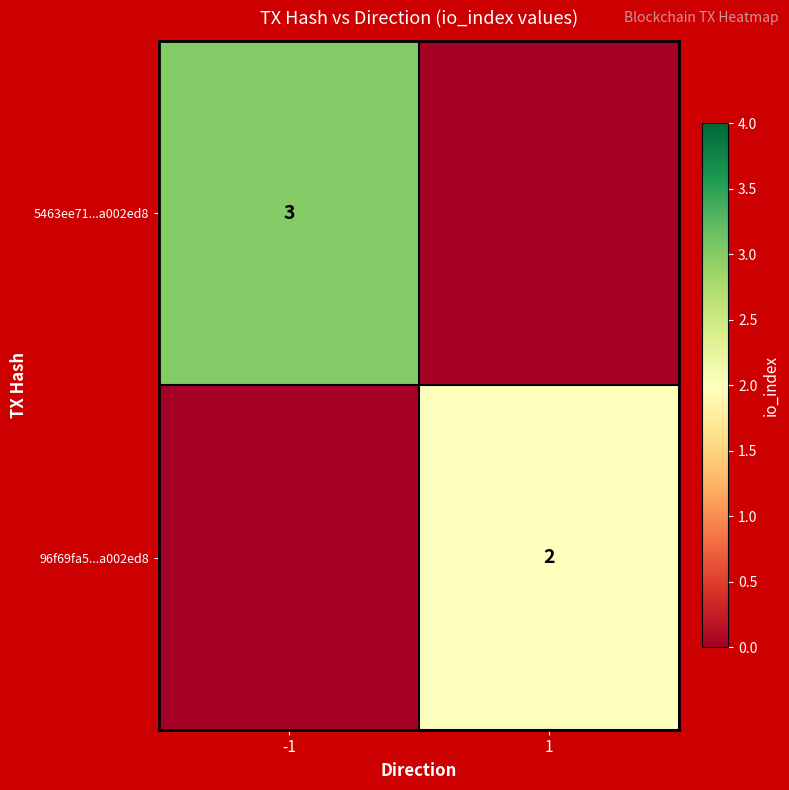

Which label corresponds to the largest value in the chart?

-1